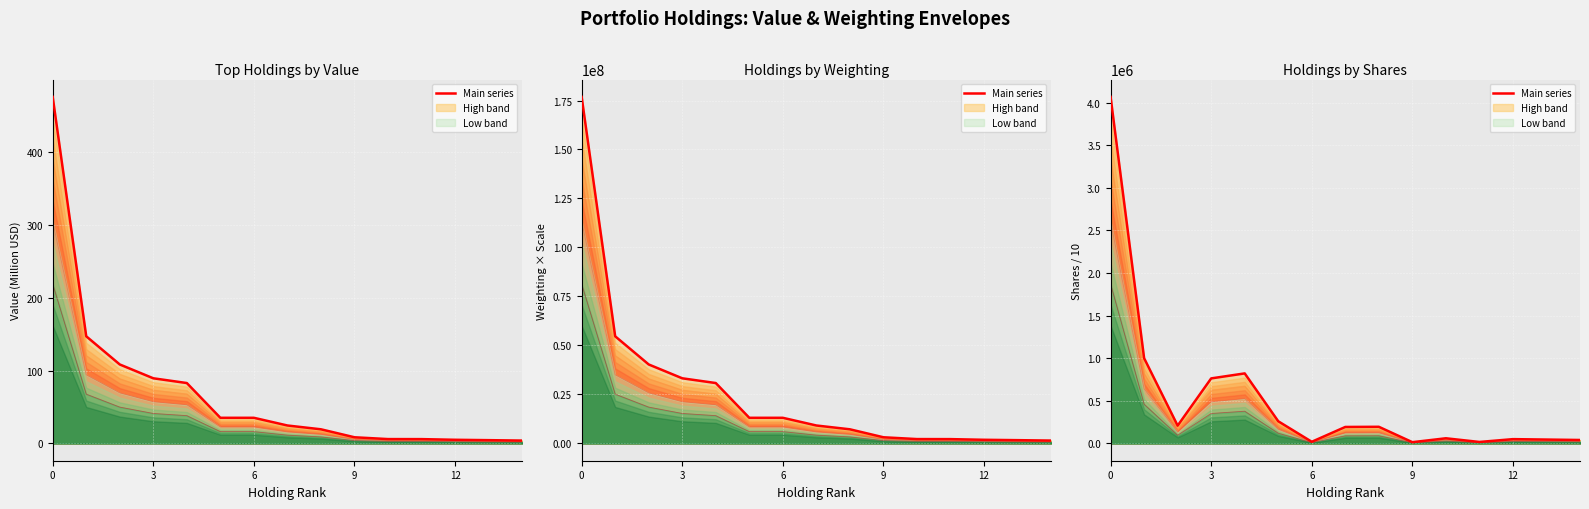

Which series changed the most between 12 and 10?

Main series